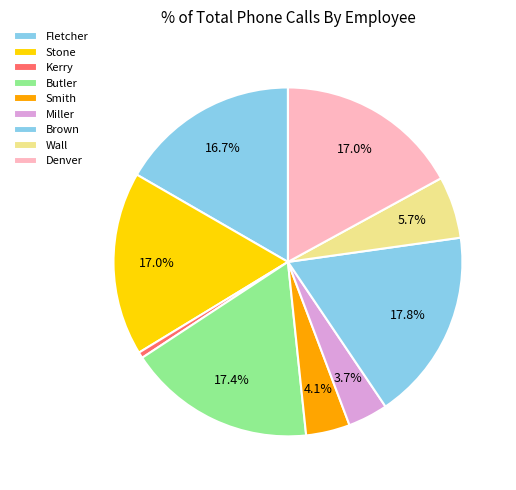

What is the total percentage of Stone and Miller?

20.7%